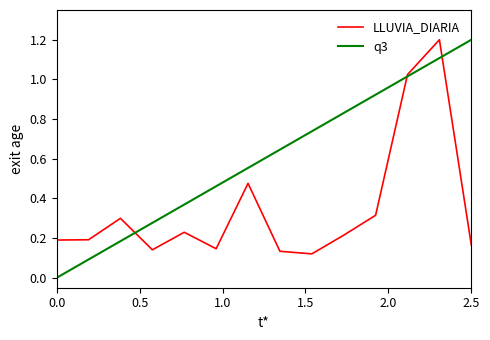

Which series has the largest total across all categories?

q3